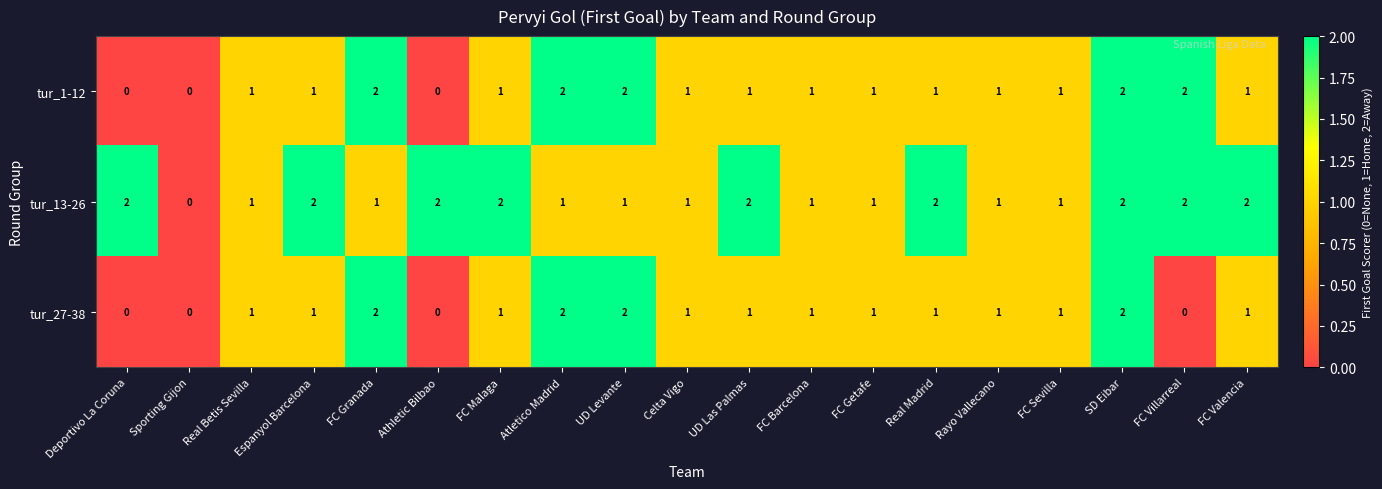

At which category is the sum across all series the highest?

SD Eibar